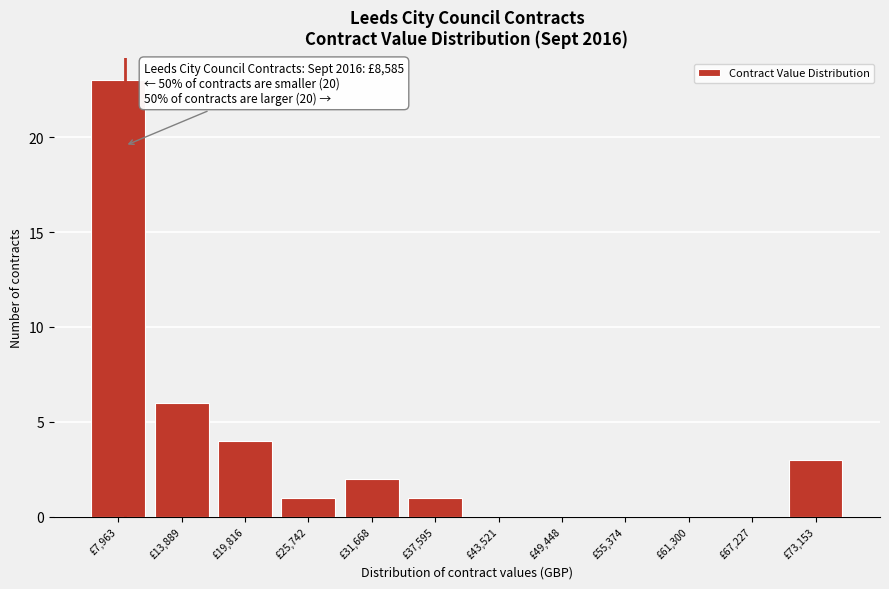

Which range on the x-axis has the tallest bar?

5000 to 11000